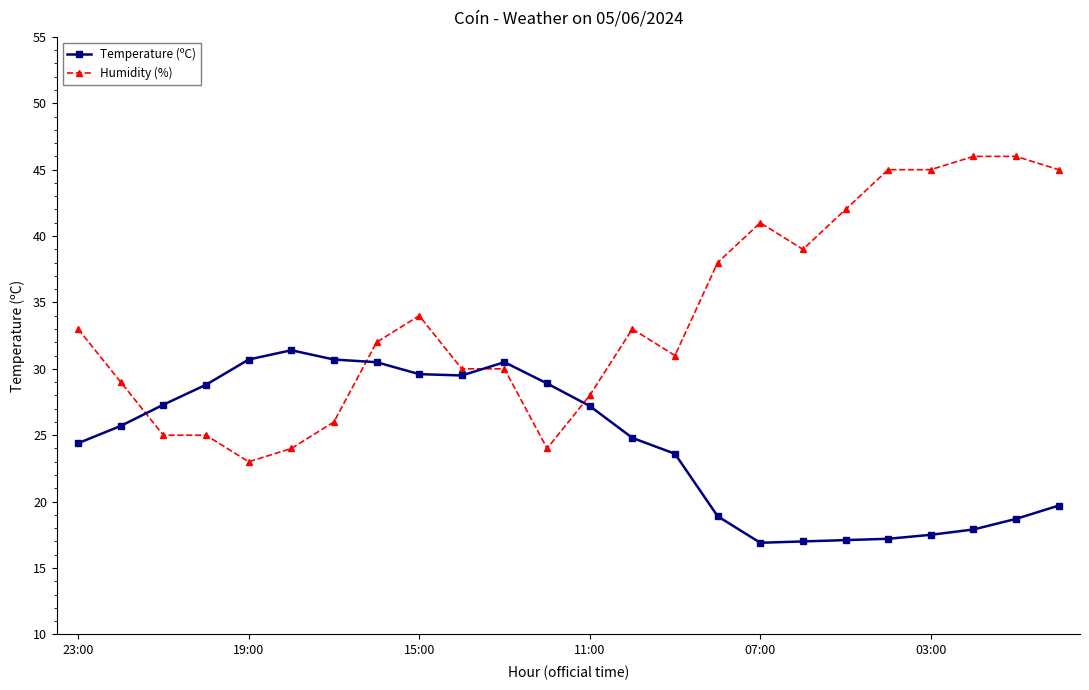

How many intersections are there between Humidity (%) and Temperature (ºC)?

4